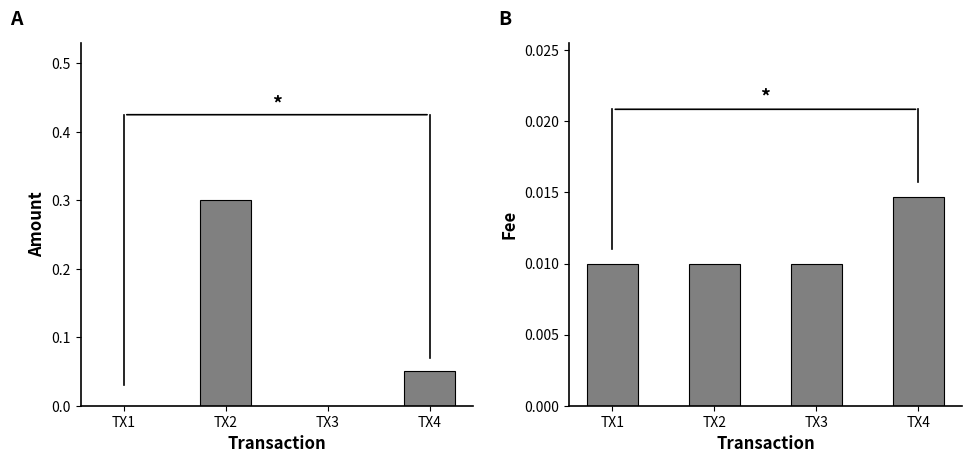

Where is Amount nearest to the value 0?

TX1